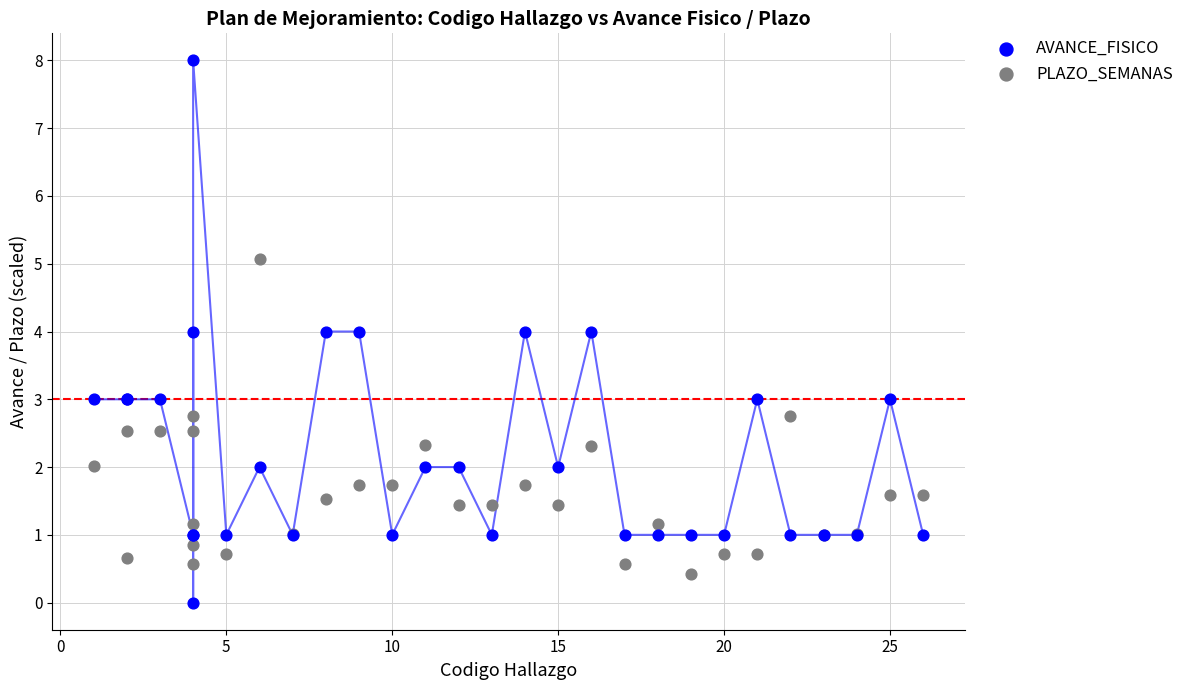

Which series has the widest spread of Y values?

AVANCE_FISICO